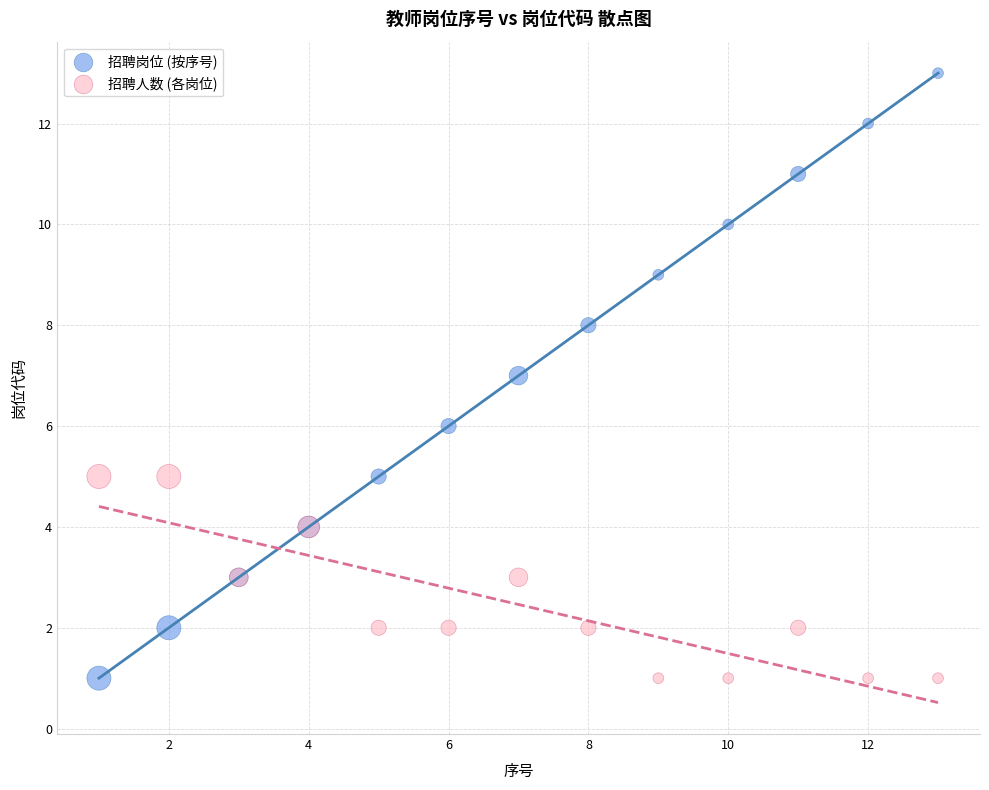

What are all the series names shown in the legend?

招聘岗位 (按序号), 招聘人数 (各岗位)